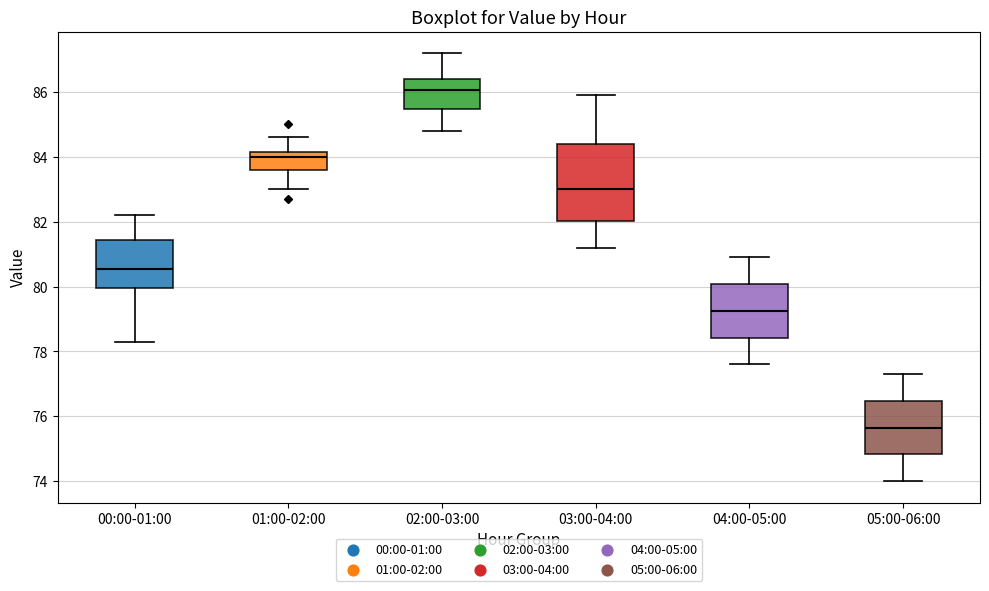

Which box is the tallest, from its lower edge to its upper edge?

03:00-04:00